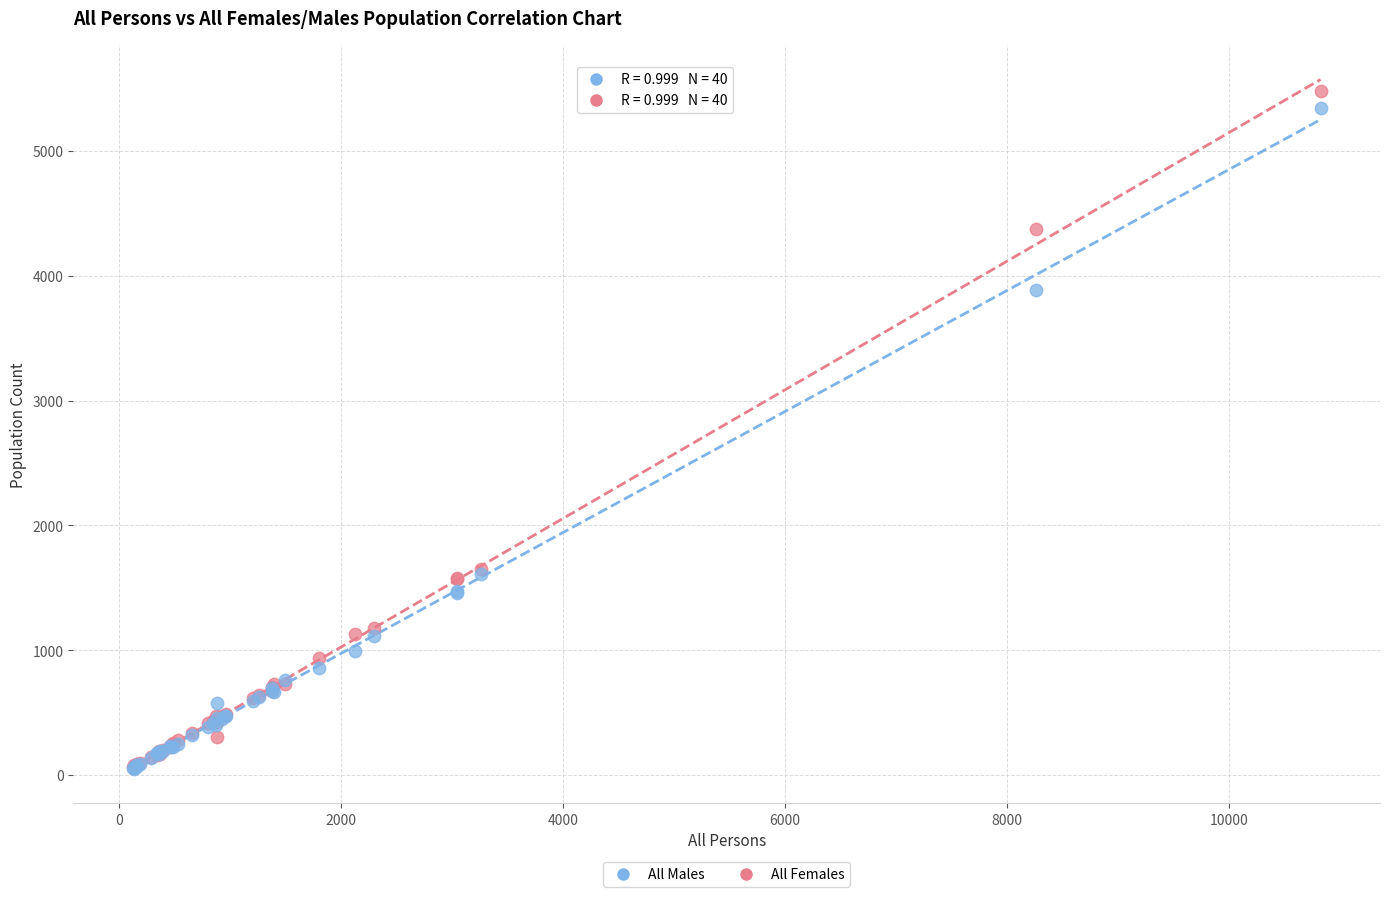

Which series reaches the maximum Y coordinate?

All Females